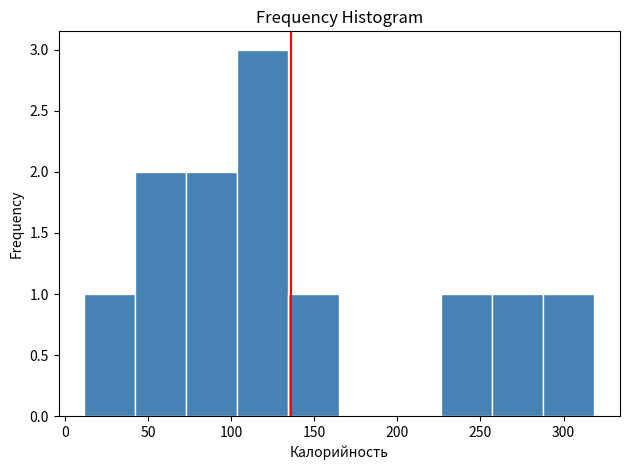

Reading left to right, list every bar in this chart as the range it spans on the x-axis followed by its height. Neither the bar edges nor the heights are printed on the chart, so give them approximately, as read against the axes.

10 to 40: 1
40 to 75: 2
75 to 105: 2
105 to 135: 3
135 to 165: 1
165 to 195: 0
195 to 225: 0
225 to 255: 1
255 to 290: 1
290 to 320: 1